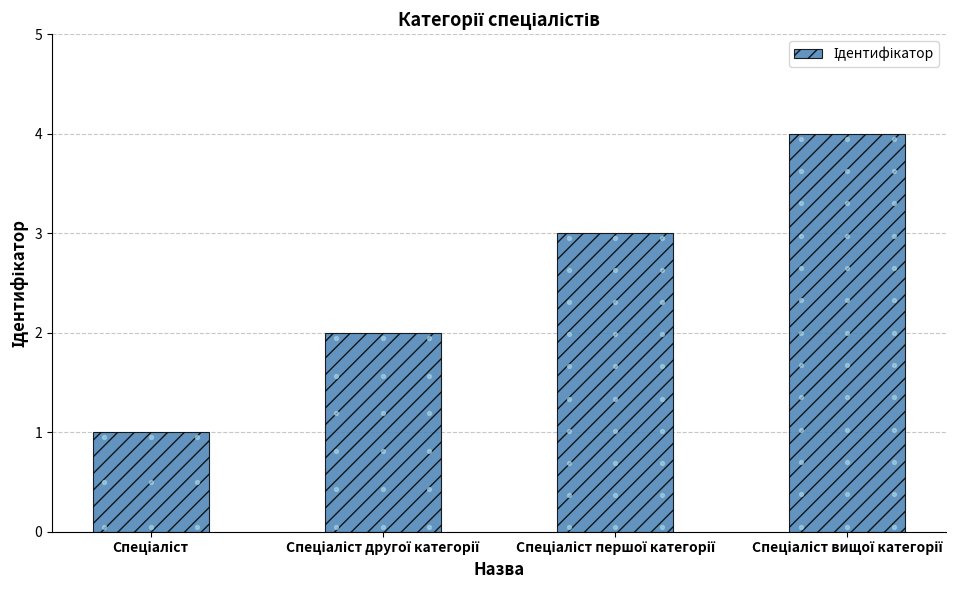

Approximately how many times larger is the value at Спеціаліст compared to Спеціаліст вищої категорії?

0.2